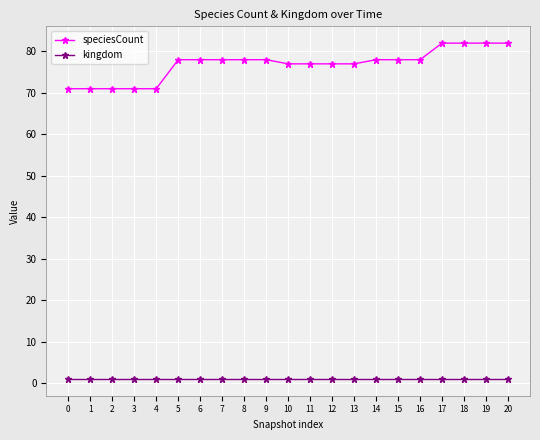

Rank the series by their average value, from lowest to highest.

kingdom, speciesCount